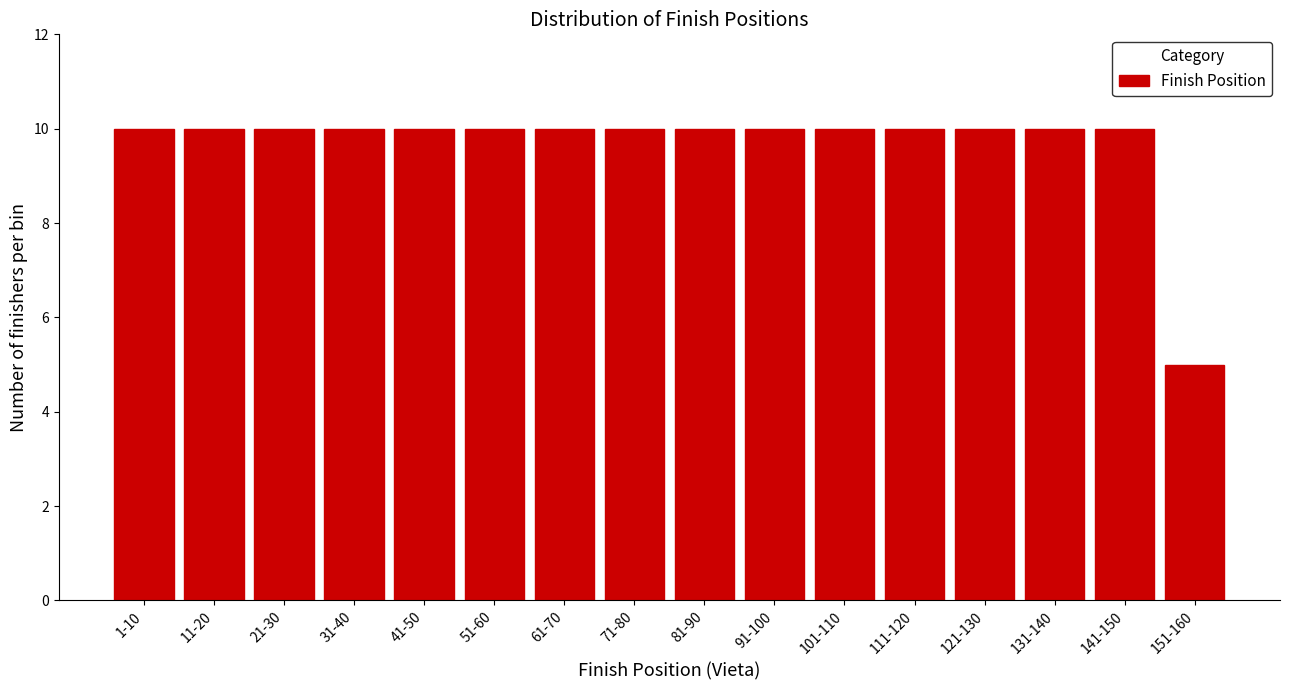

Reading left to right, what are all the values shown in this chart?

10	10	10	10	10	10	10	10	10	10	10	10	10	10	10	5